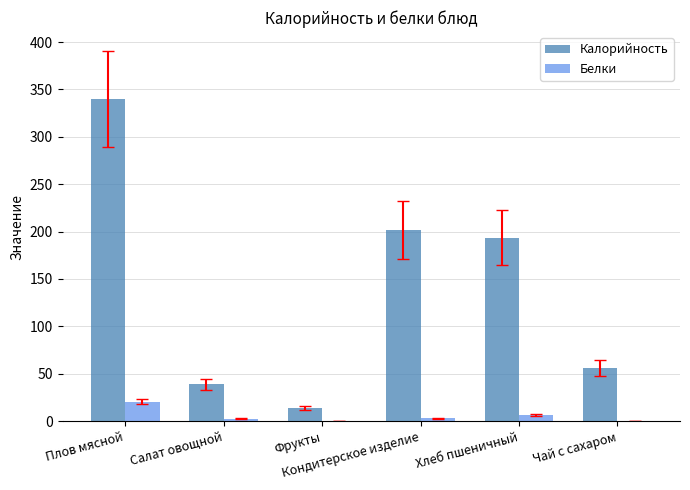

What are all the series names shown in the legend?

Калорийность, Белки